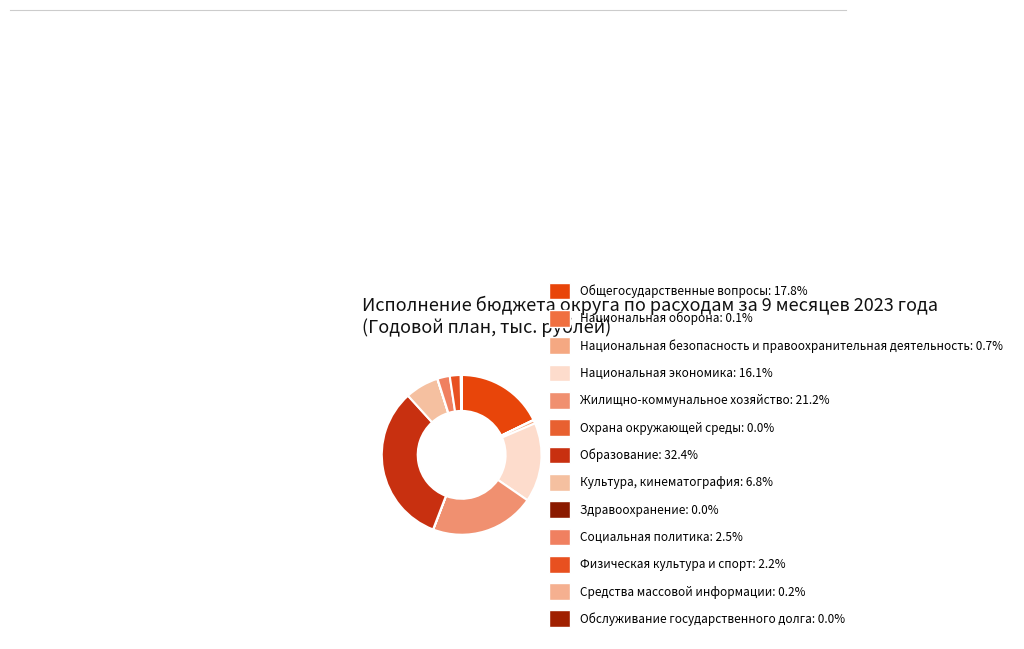

To the nearest percent, what percentage of the pie is Культура, кинематография?

7%